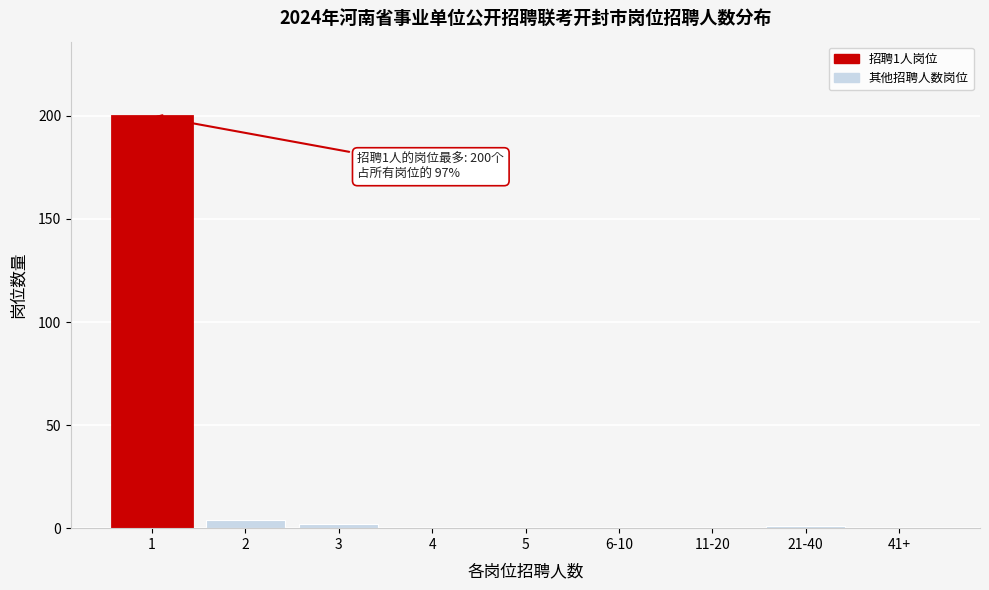

Reading left to right, what are all the values shown in this chart?

1=200	2=4	3=2	4=0	5=0	6-10=0	11-20=0	21-40=1	41+=0